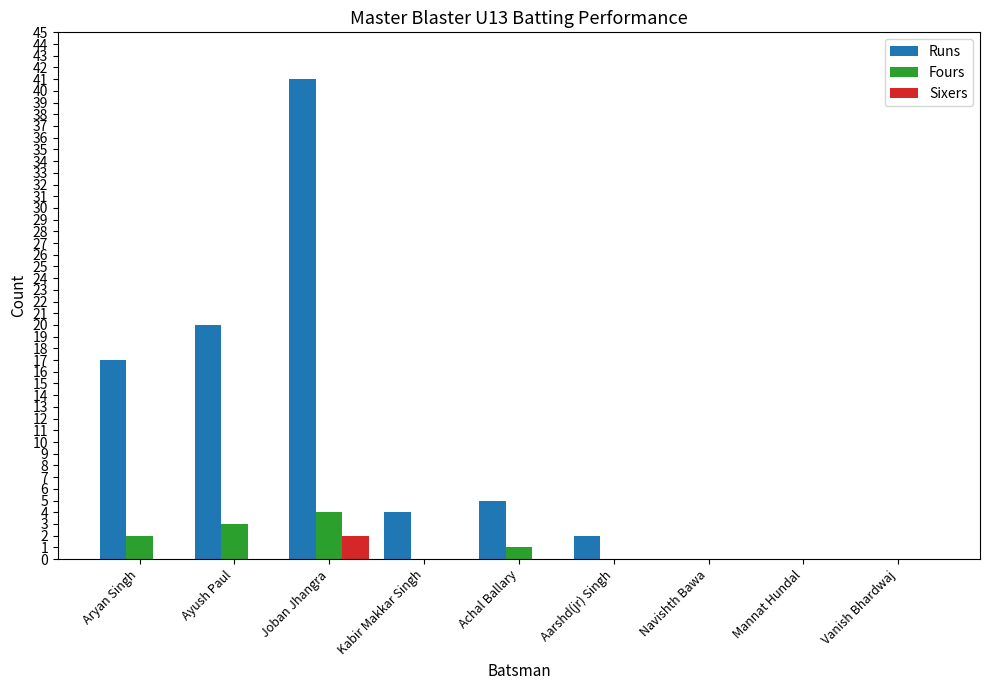

At which label does Fours reach its peak?

Joban Jhangra